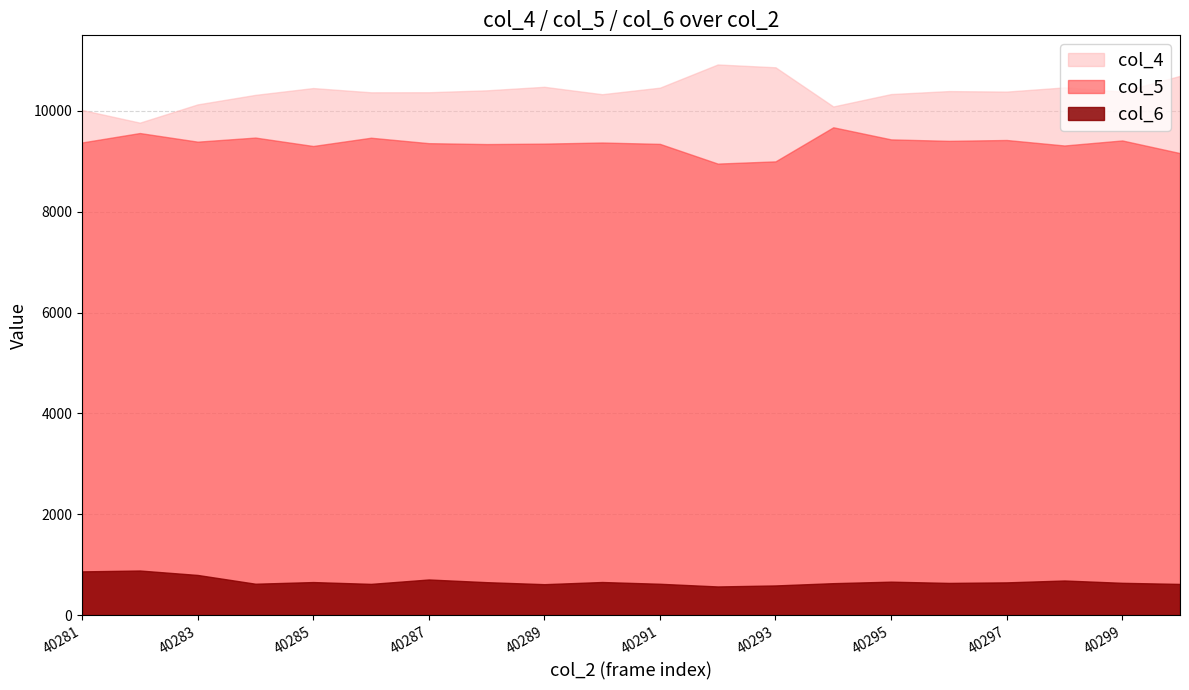

What value does the col_6 series have at 40299?

640